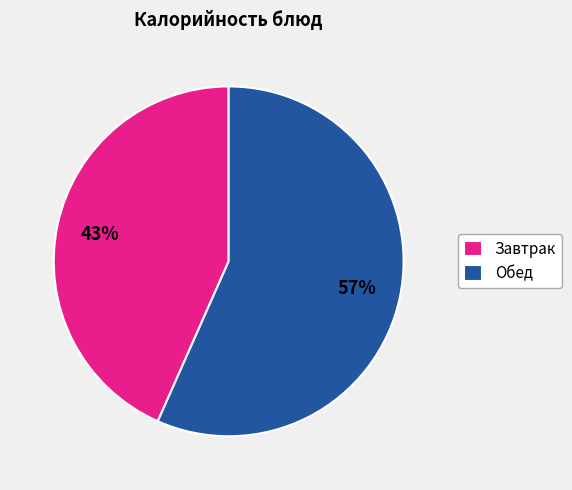

To the nearest percent, what is the average slice percentage?

50%